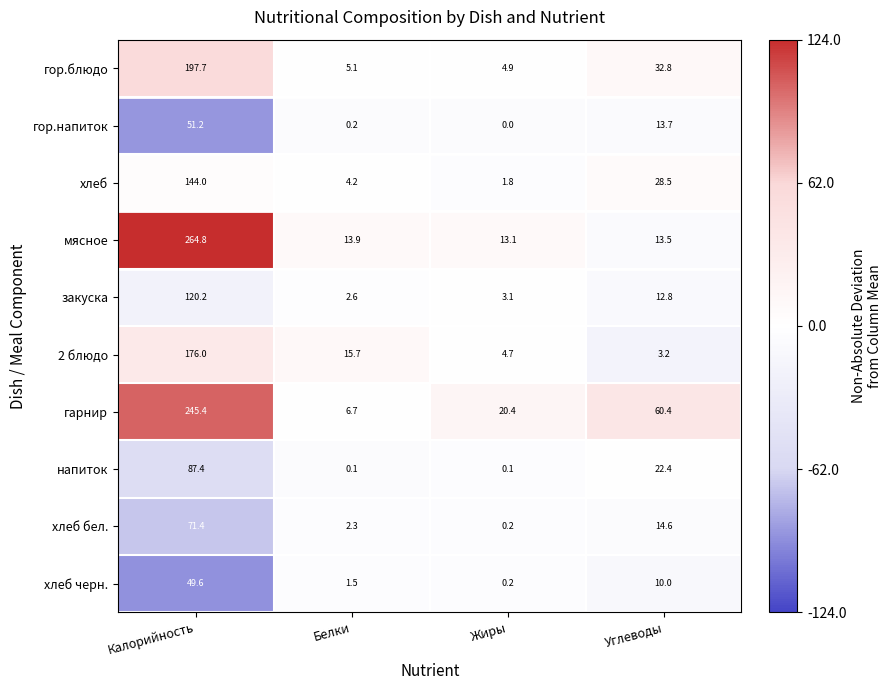

Rank the series by their maximum value, from lowest to highest.

хлеб черн., гор.напиток, хлеб бел., напиток, закуска, хлеб, 2 блюдо, гор.блюдо, гарнир, мясное